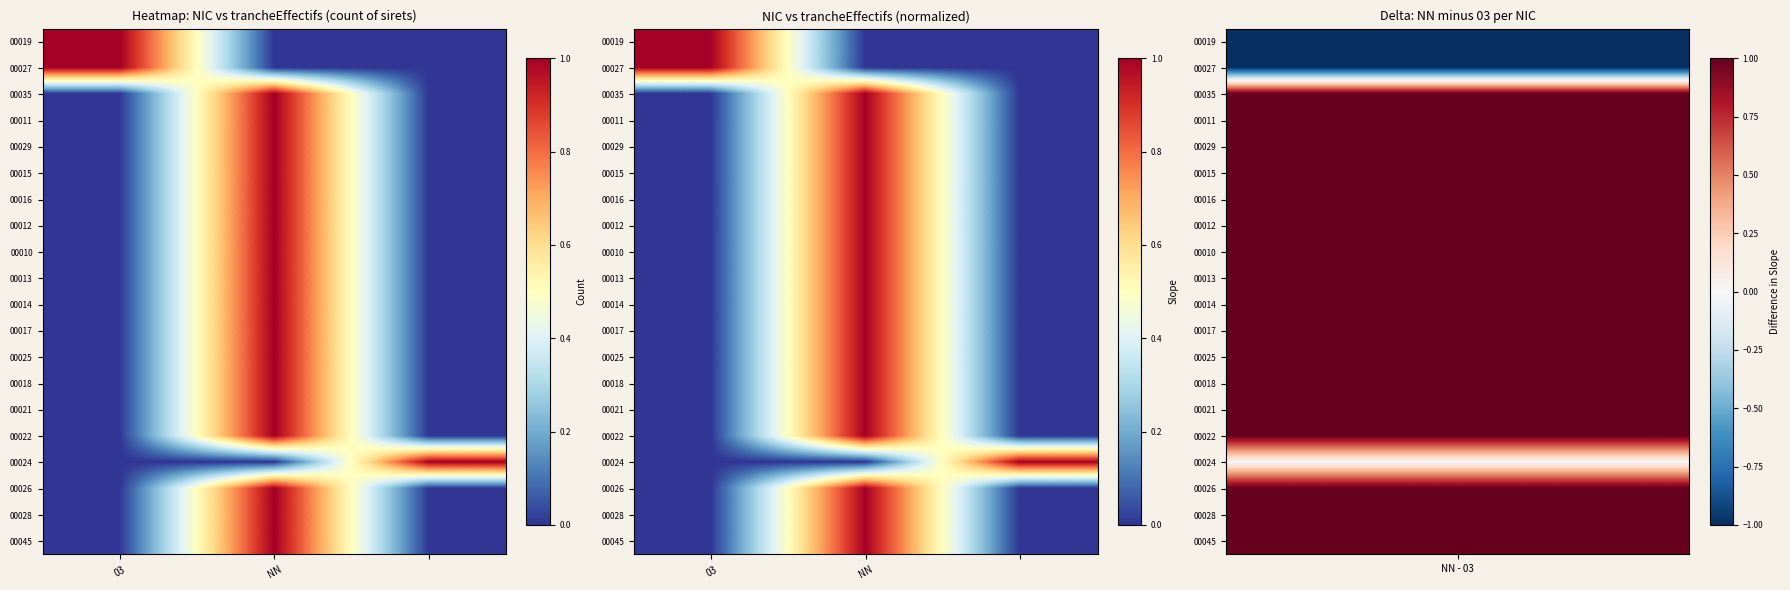

True or false: 00025 has a value of 1.6 at NN.

False